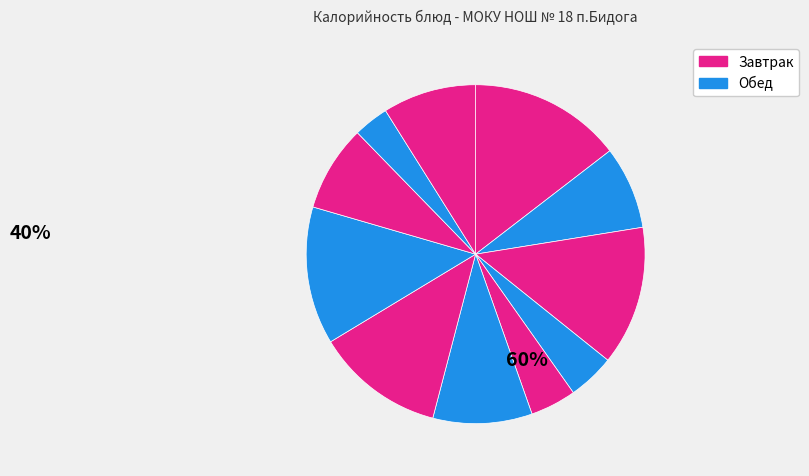

How many slices are in this pie chart?

11